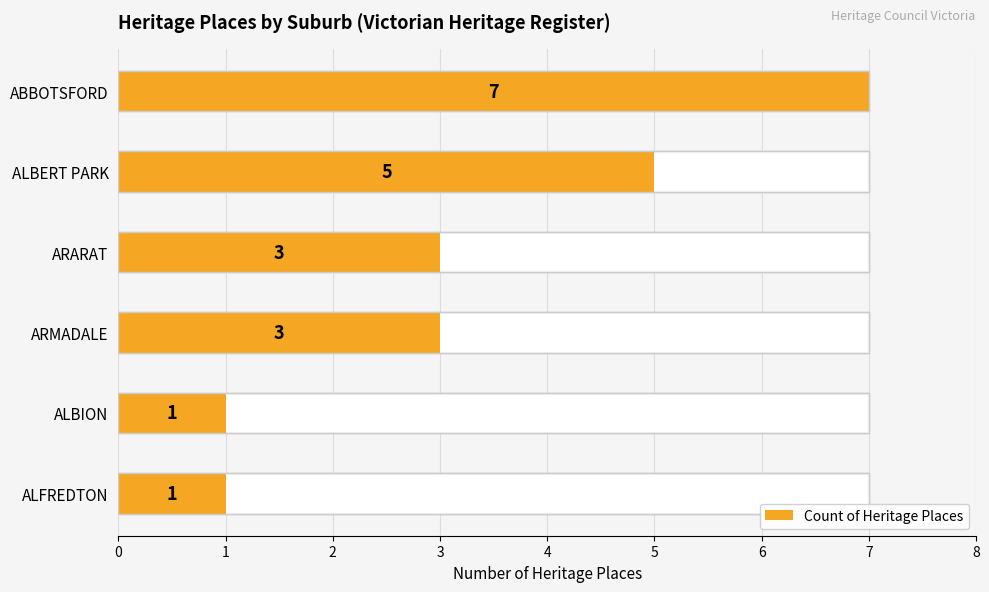

Reading left to right, transcribe all the data shown in this chart.

7	5	3	3	1	1